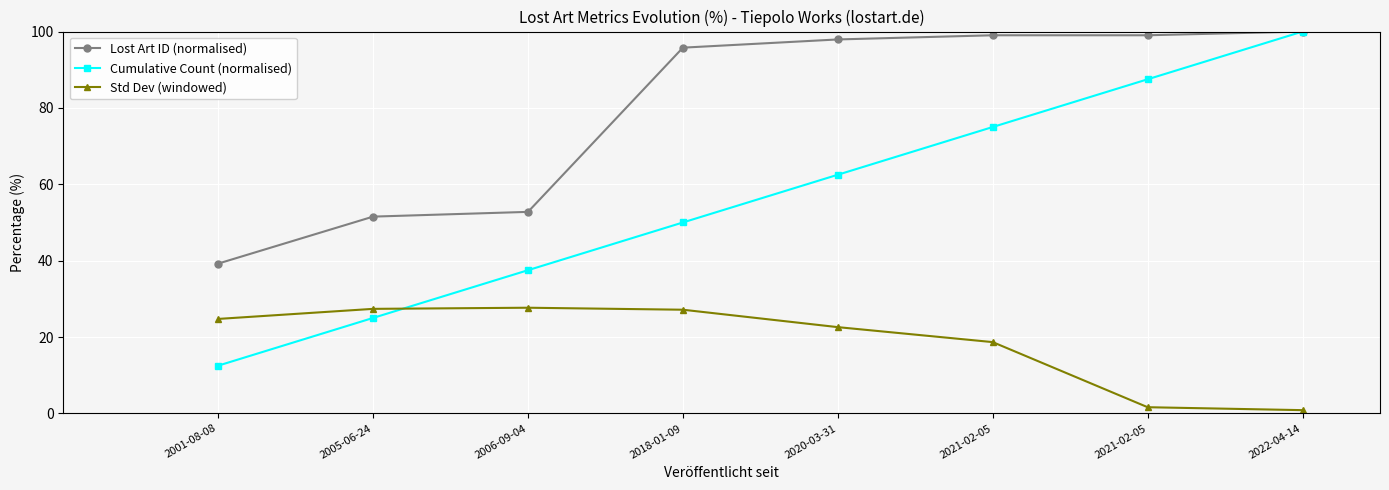

What are all the series names shown in the legend?

Lost Art ID (normalised), Cumulative Count (normalised), Std Dev (windowed)